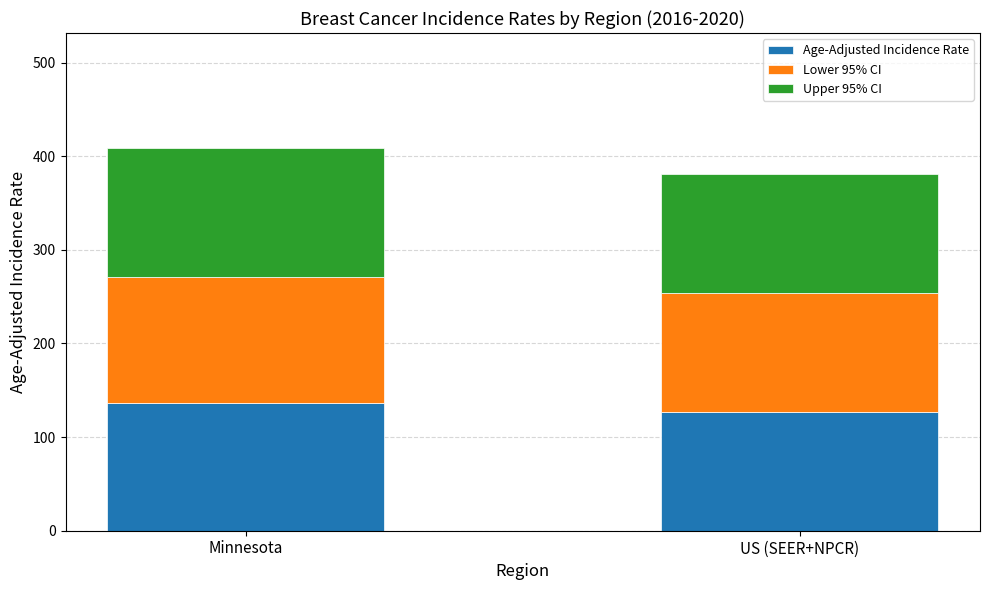

What is the maximum value for Age-Adjusted Incidence Rate?

136.3